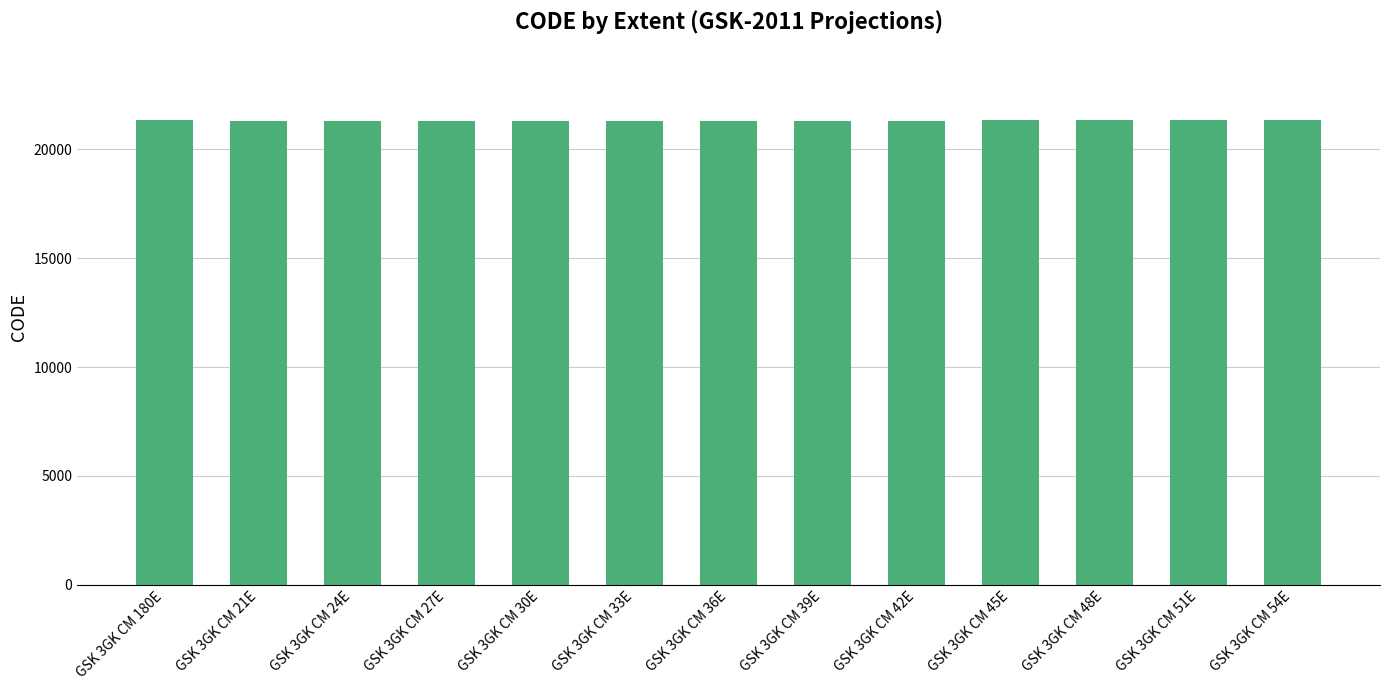

Approximately how many times larger is the value at GSK 3GK CM 30E compared to GSK 3GK CM 51E?

1.0